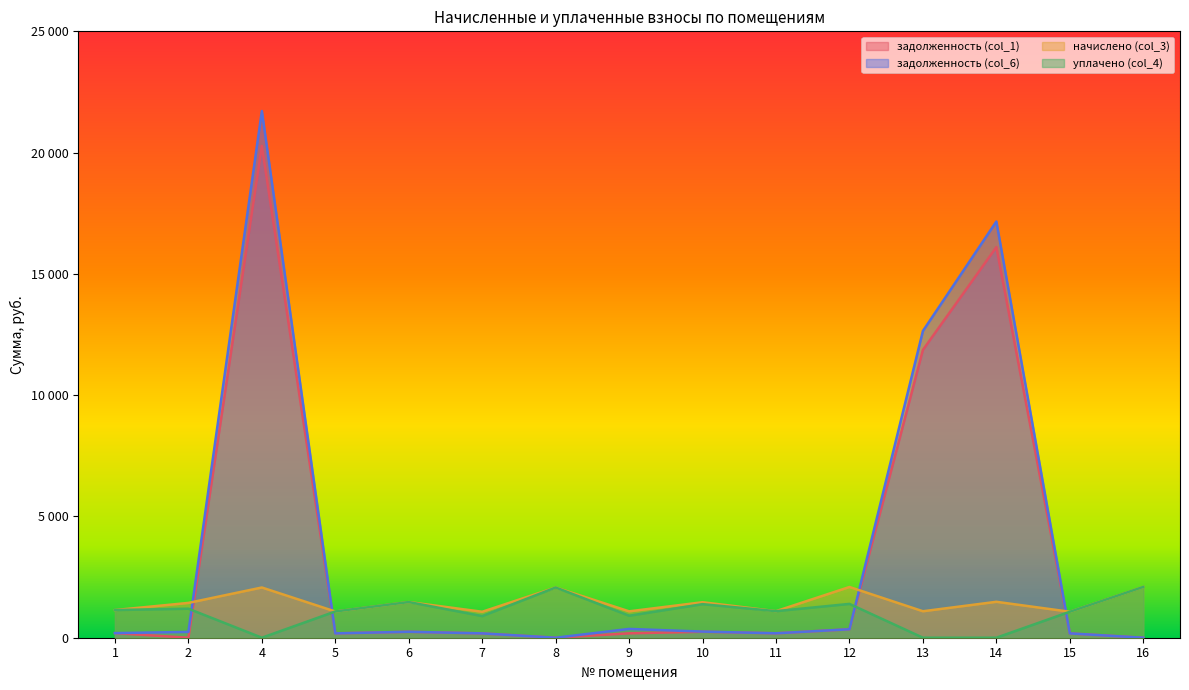

Rank the categories by задолженность (col_6) value from lowest to highest.

8, 16, 7, 15, 5, 11, 1, 2, 6, 10, 12, 9, 13, 14, 4